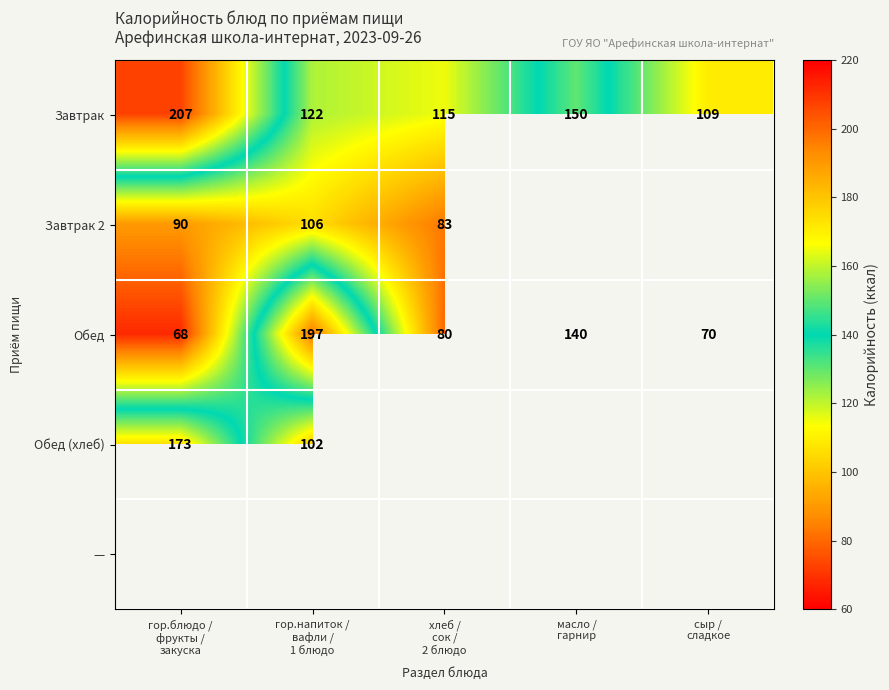

What is the minimum value shown in the chart?

68.0